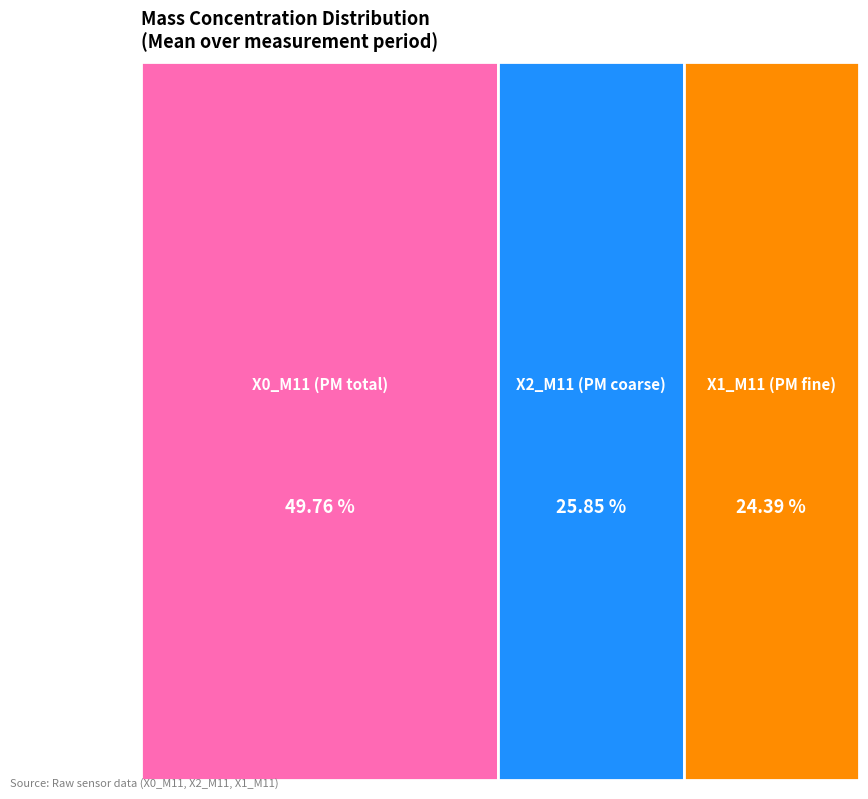

Is there a majority slice in this chart?

No